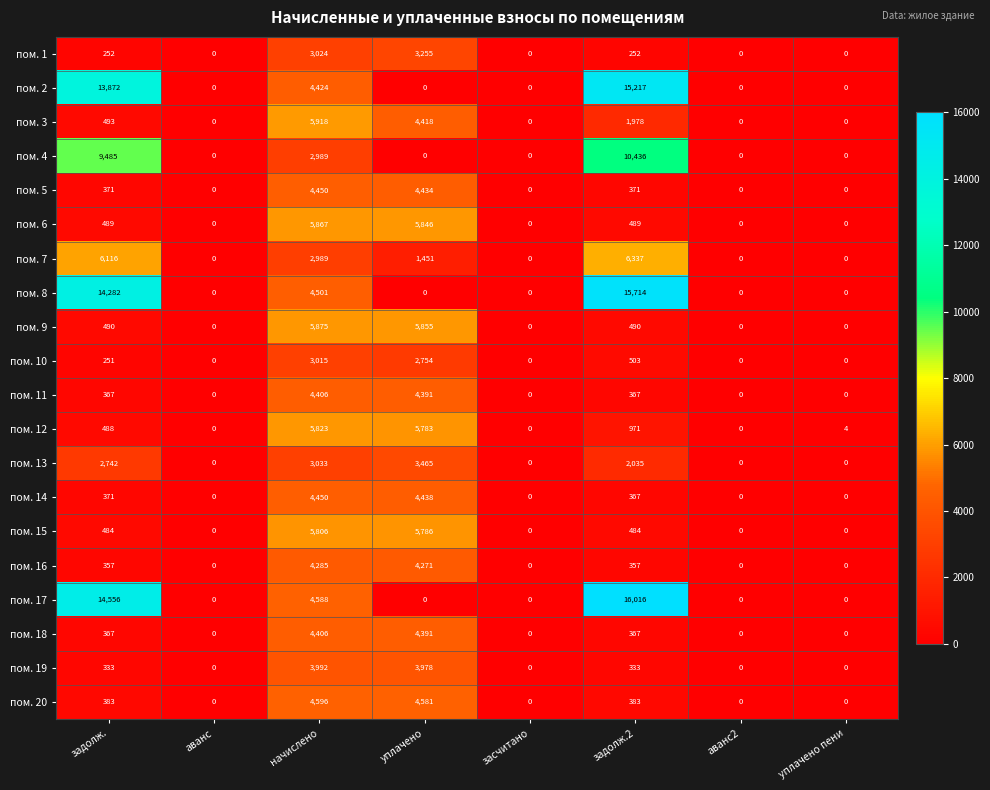

Which series has the largest total across all categories?

пом. 17